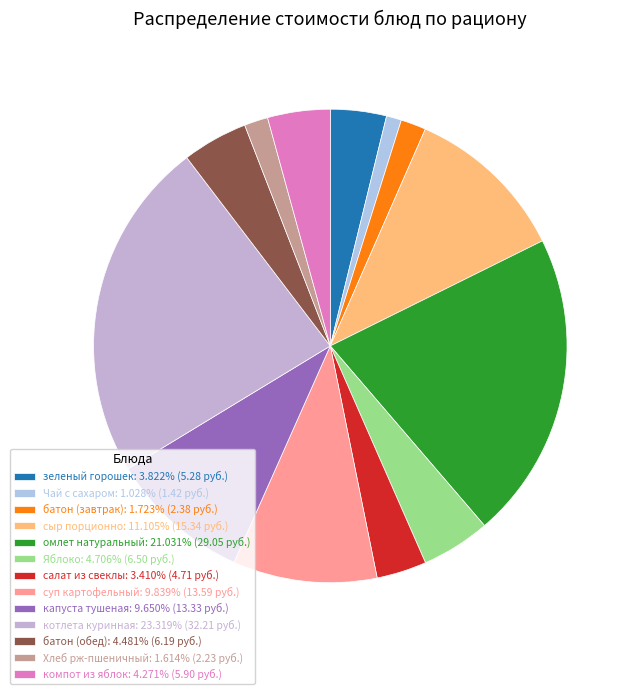

To the nearest percent, what is the difference between the зеленый горошек and батон (завтрак) slice percentages?

2%